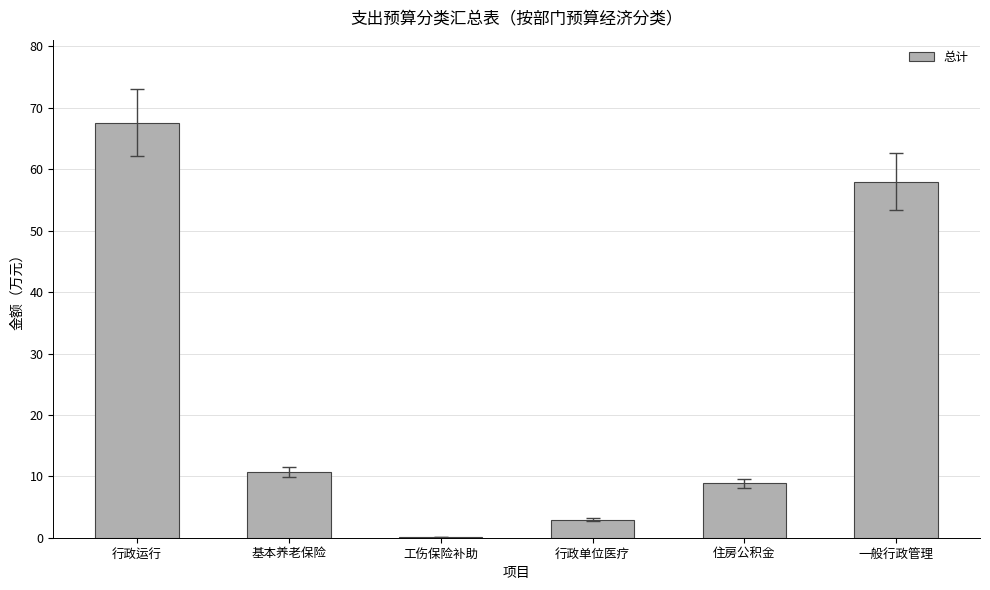

Where does the data first go above 10?

行政运行